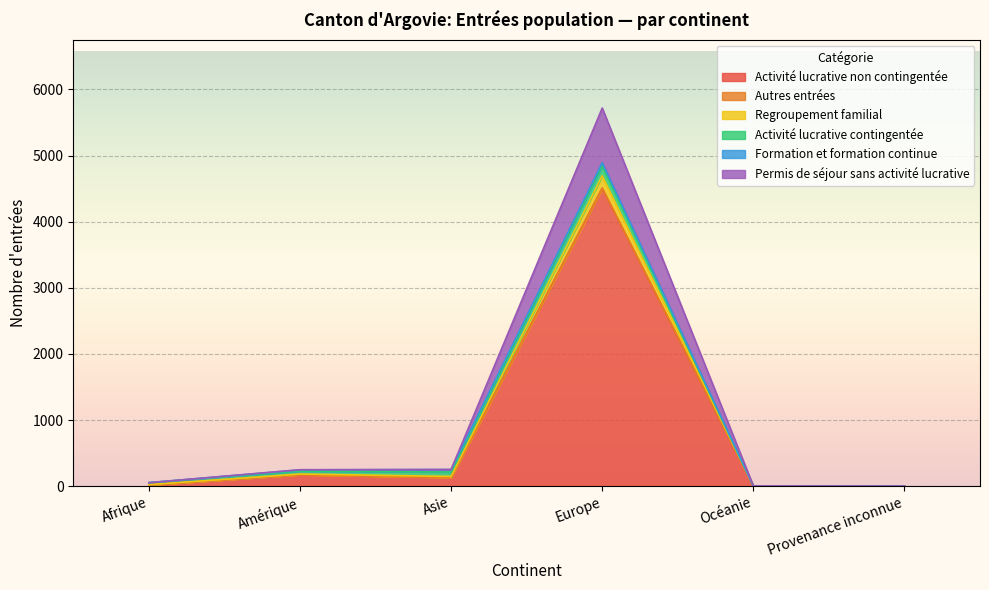

At which label does Activité lucrative non contingentée reach its peak?

Europe